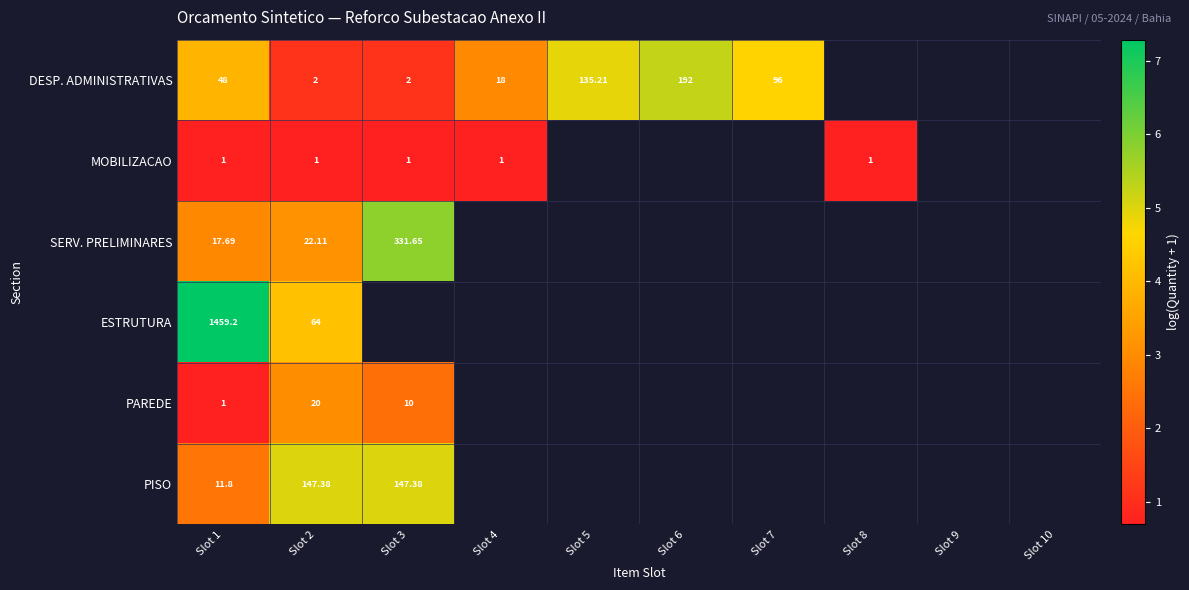

At which label is ESTRUTURA closest to 5?

Slot 2